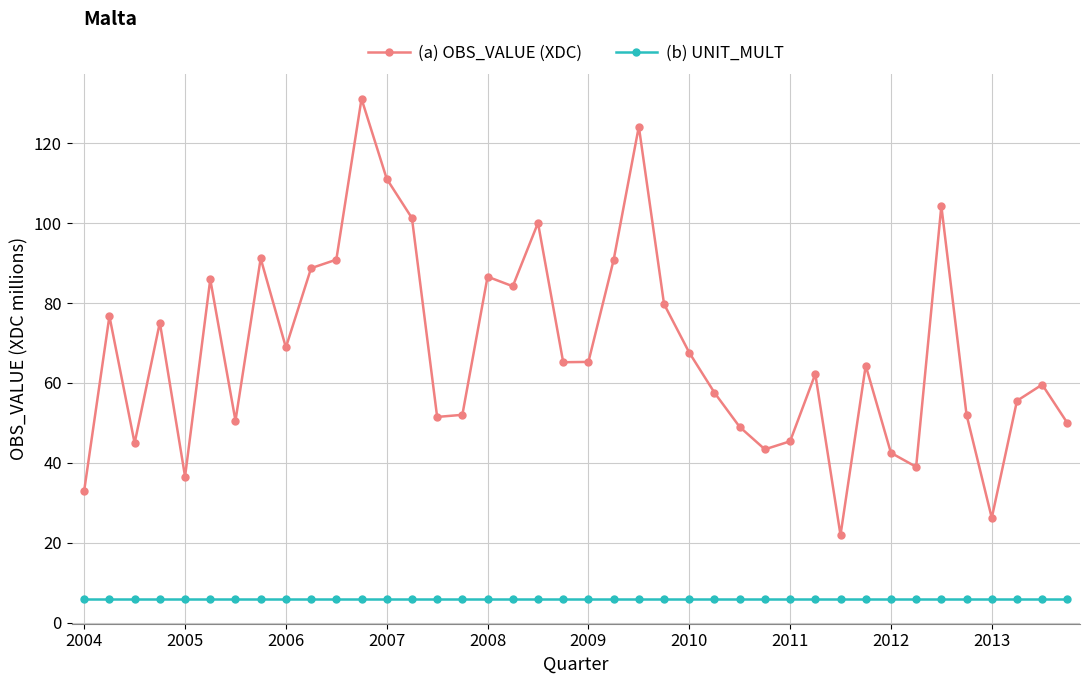

Rank the series by their maximum value, from lowest to highest.

(b) UNIT_MULT, (a) OBS_VALUE (XDC)